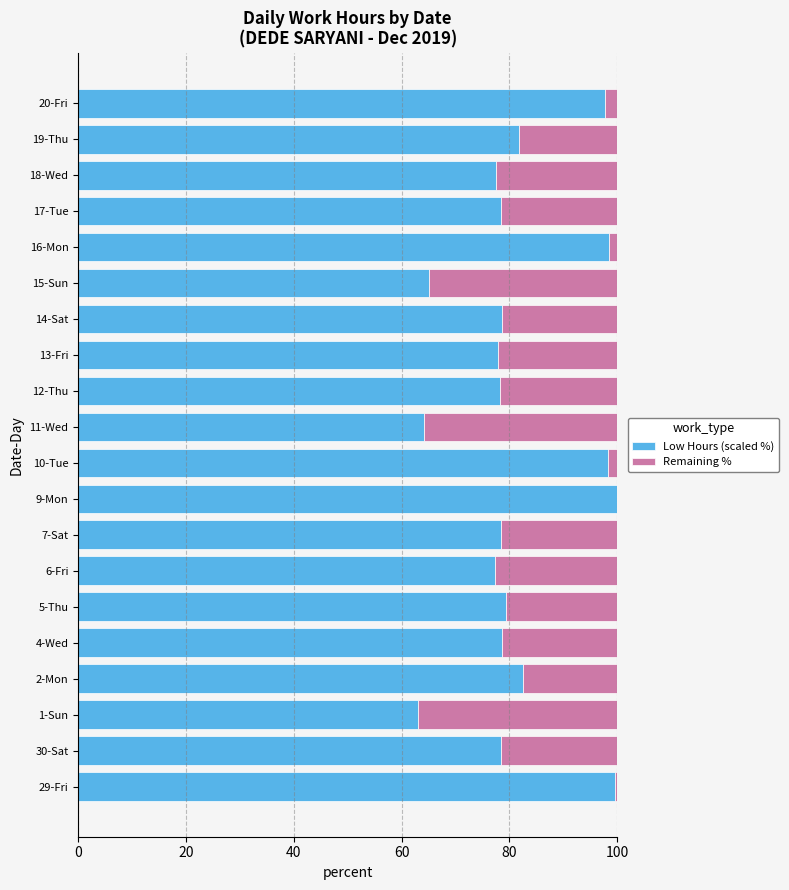

What is the total value across all series at 9-Mon?

100.0